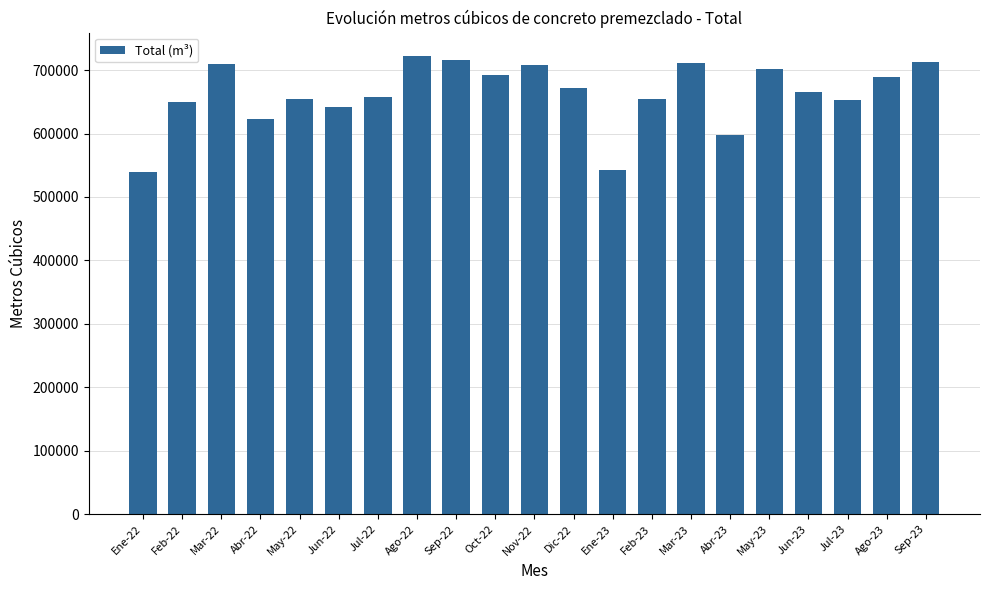

What is the smallest value displayed?

539268.5